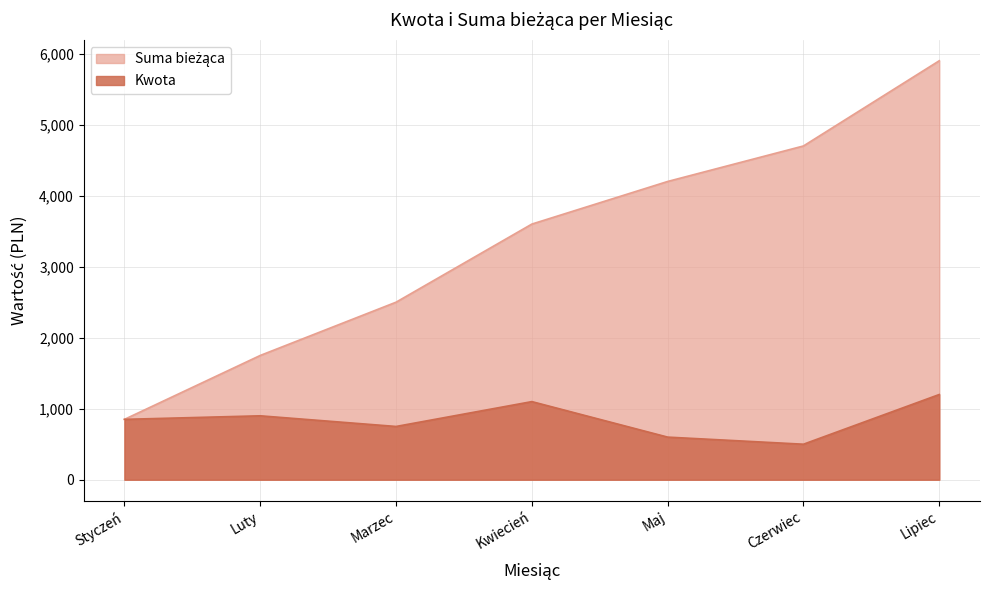

True or false: Kwota and Suma bieżąca intersect in this chart.

False